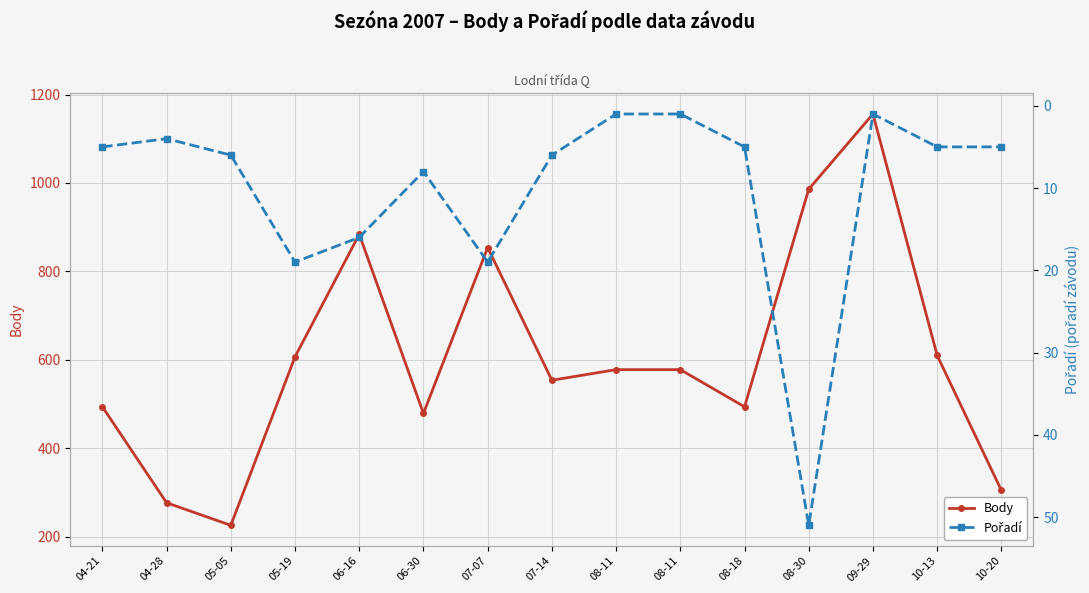

True or false: Pořadí has a value of 16 at 06-16.

True